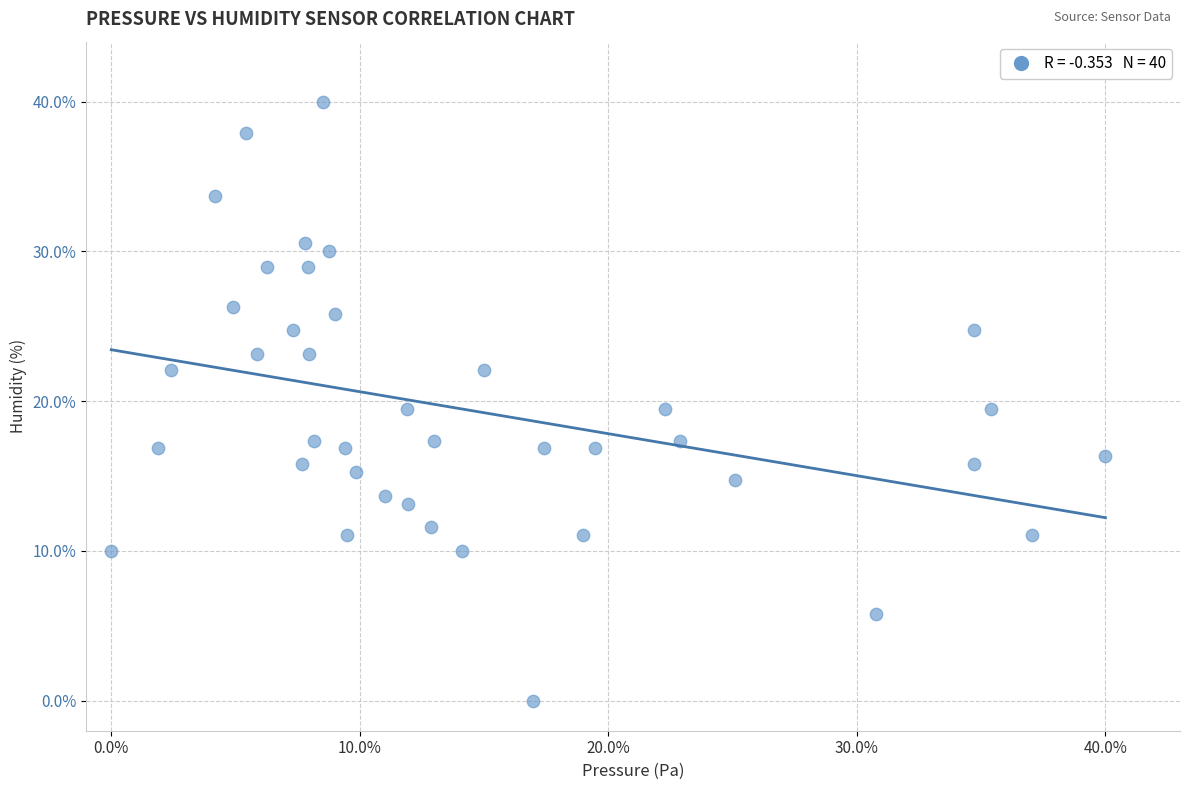

What is the range of X values (max minus min)?

40.0